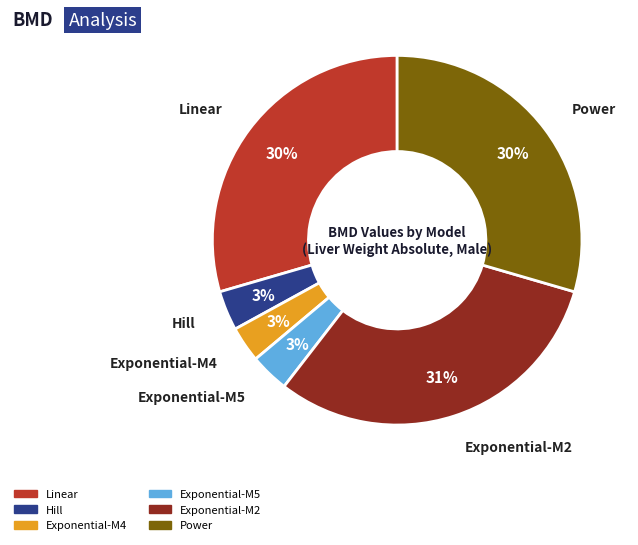

Is the sum of Hill and Exponential-M5 greater than half?

No